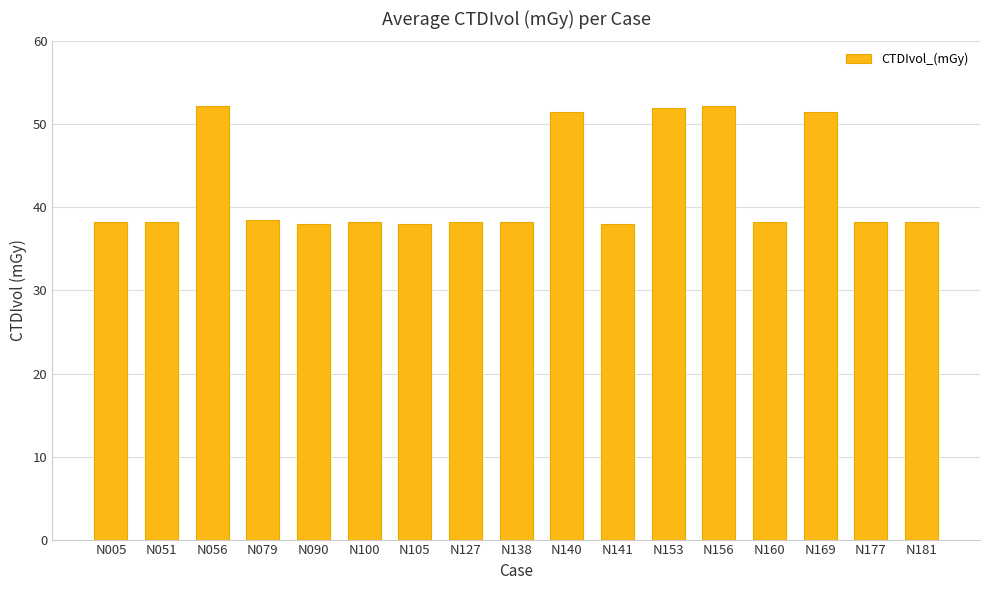

How many categories are shown in the chart?

17